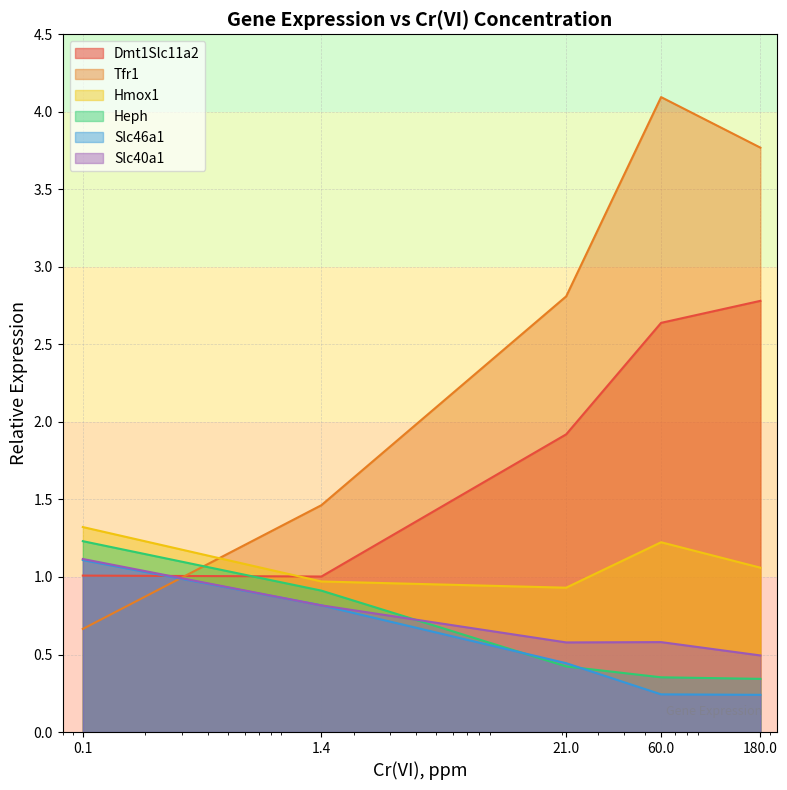

What is the difference between the Slc40a1 values at 21 and 0.1?

0.5